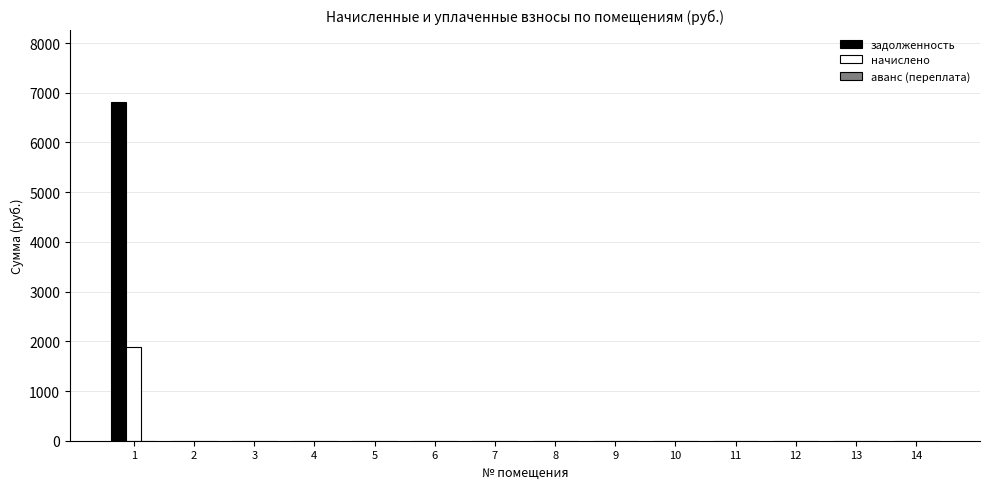

What is the maximum value for задолженность?

6809.0